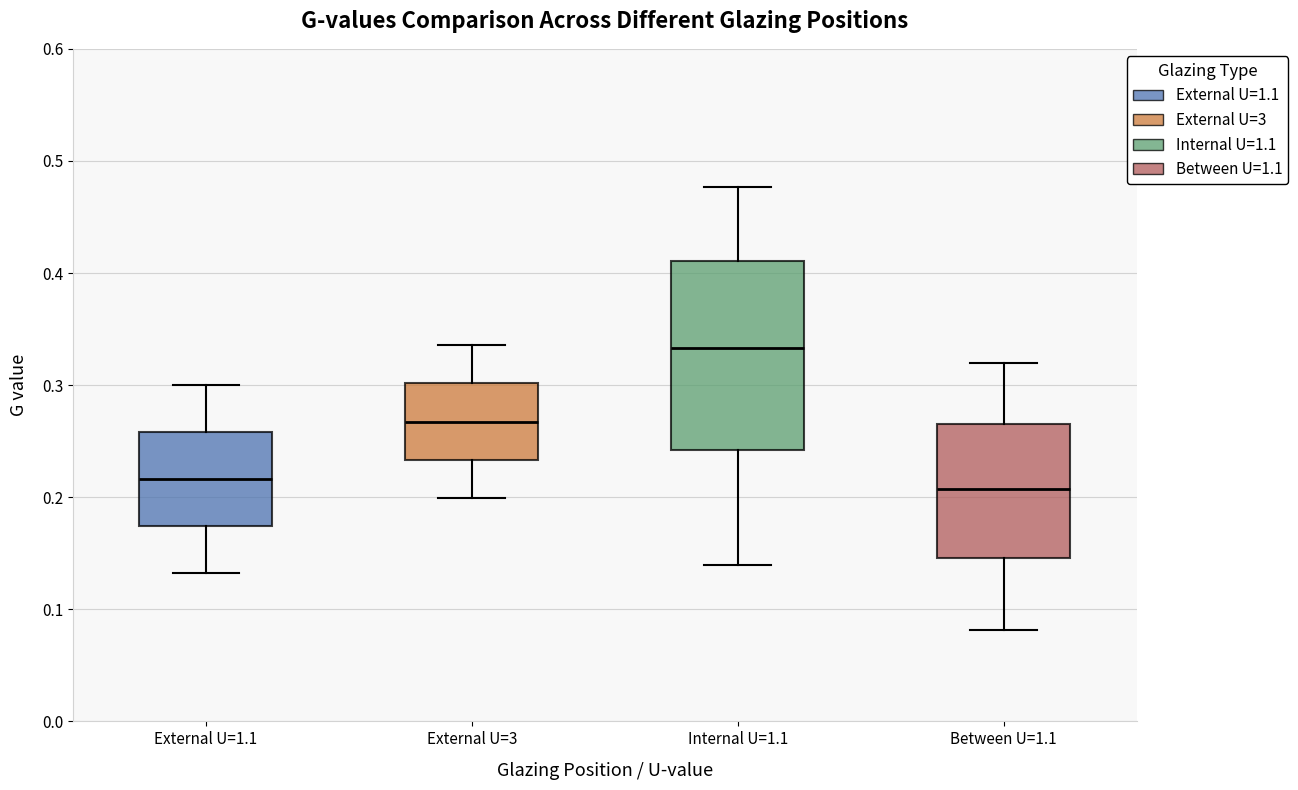

Comparing the boxes themselves (not the whiskers), which one is the tallest?

Internal U=1.1